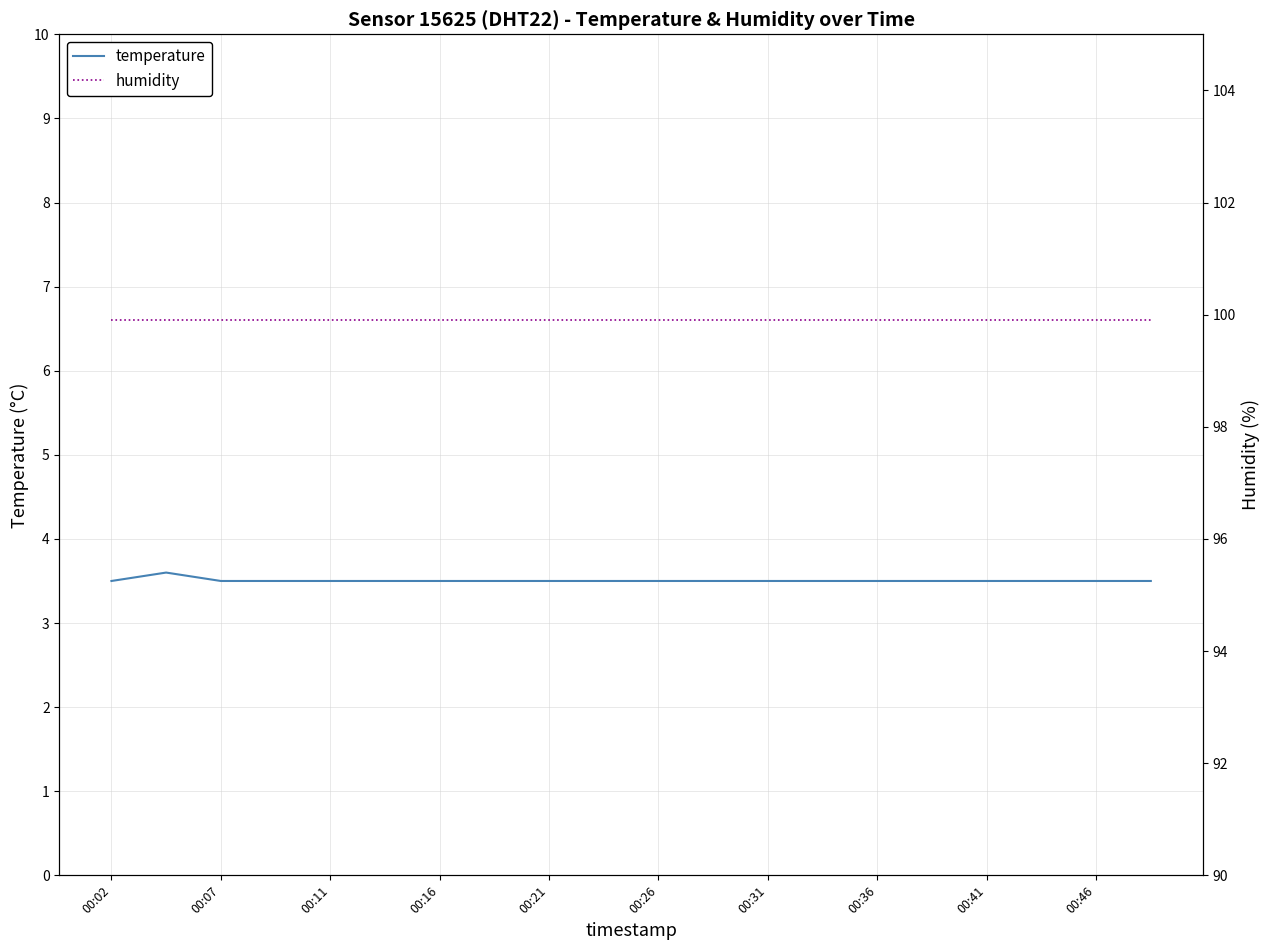

What is the sum of all temperature values?

70.1